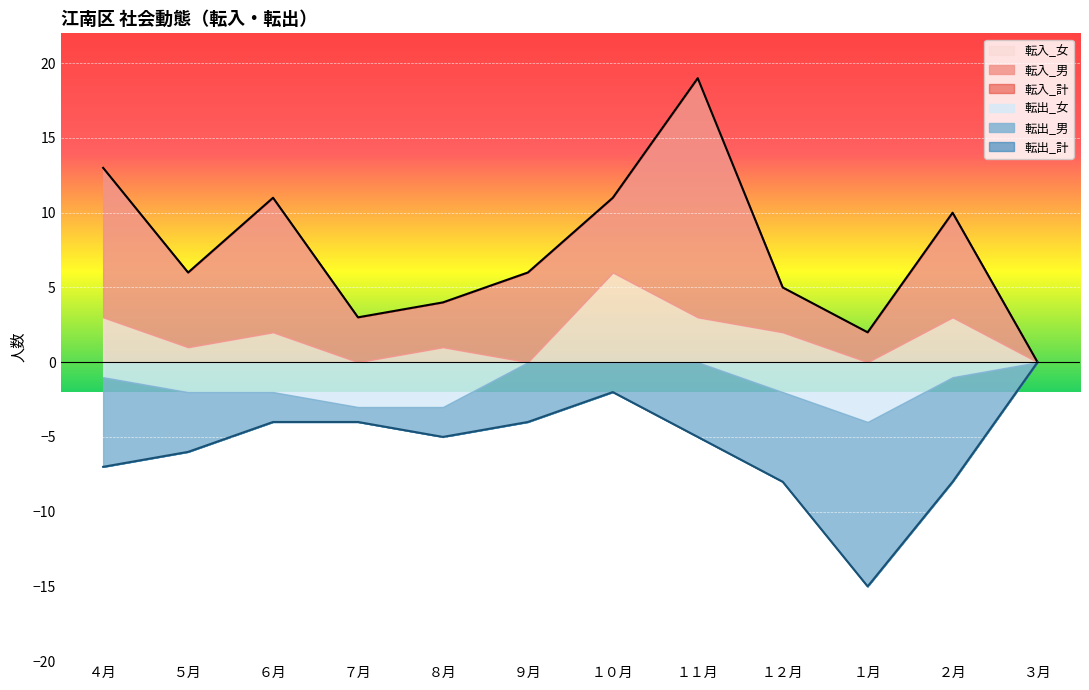

List the series in order of their peak value, highest first.

転入_計, 転入_男, 転出_計, 転出_男, 転入_女, 転出_女